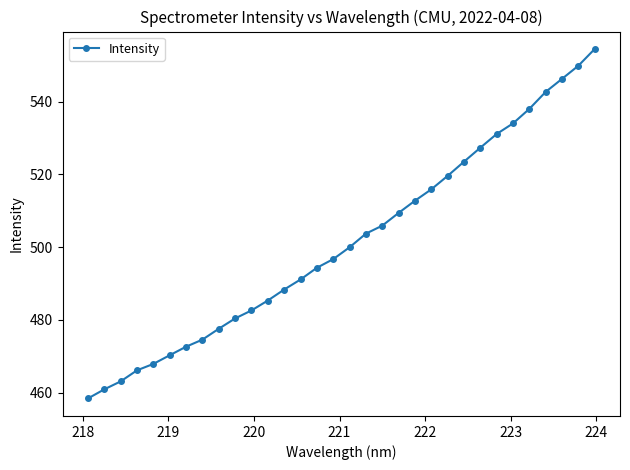

What is the average value?

501.4